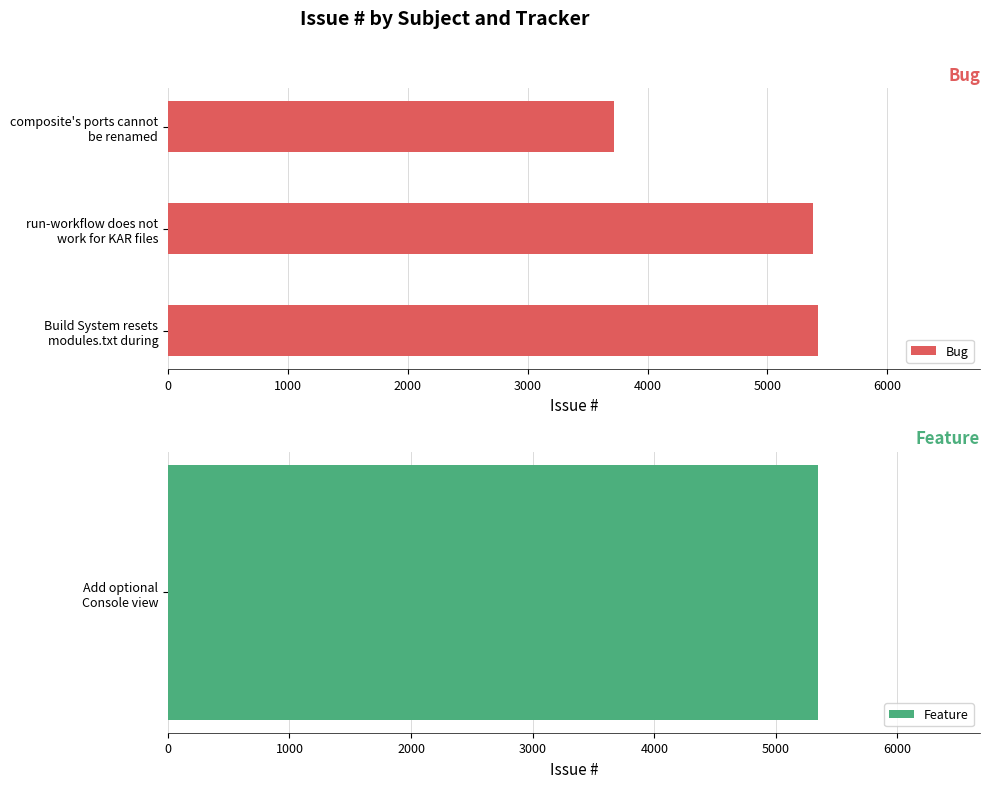

What is the average value of the Bug series?

4841